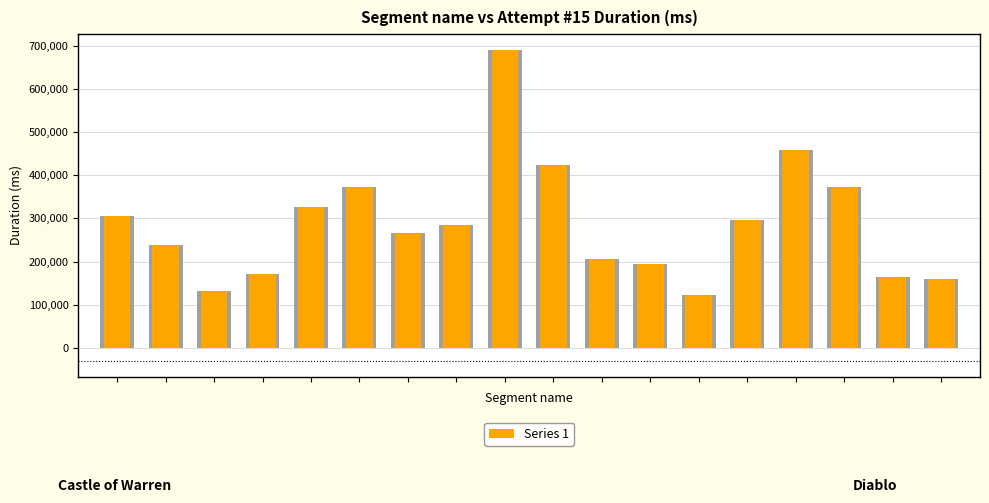

What is the smallest value displayed?

123364